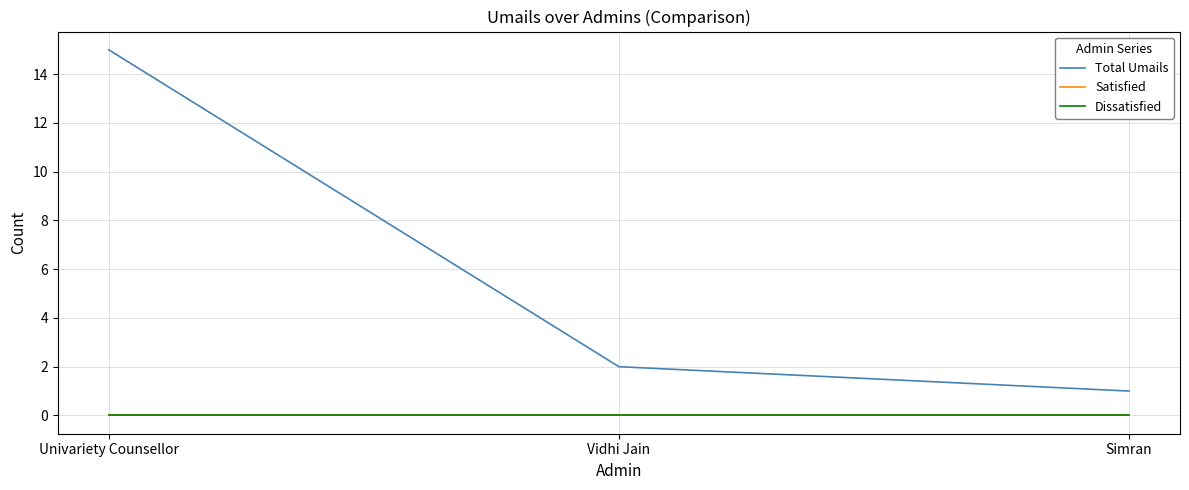

At how many categories does at least one series exceed 7?

1